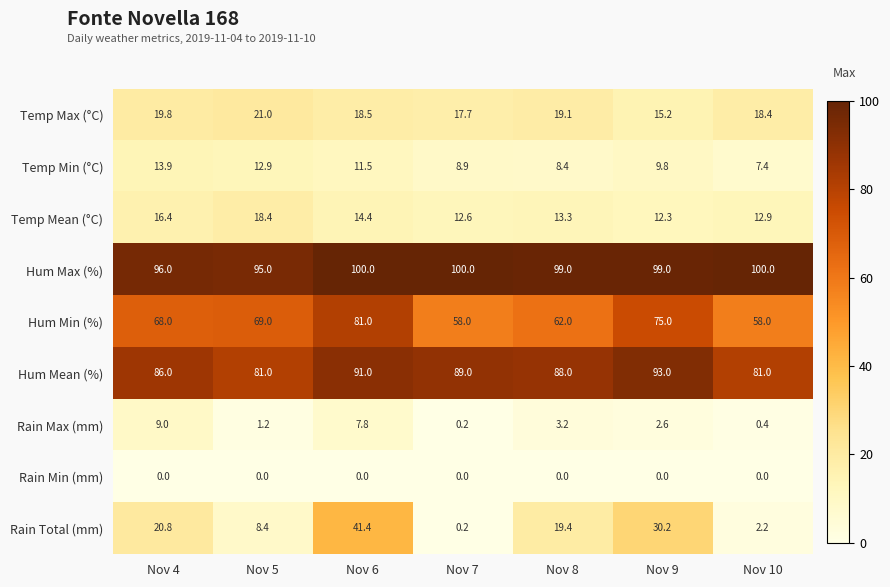

Is it true that Temp Max (°C) equals 18.4 at Nov 10?

True